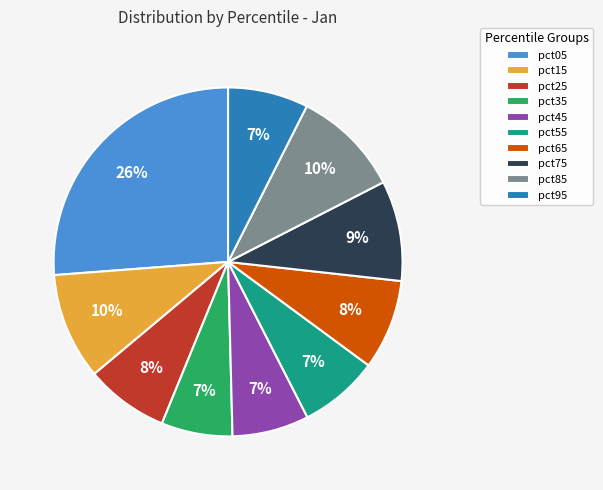

How many slices are in this pie chart?

10